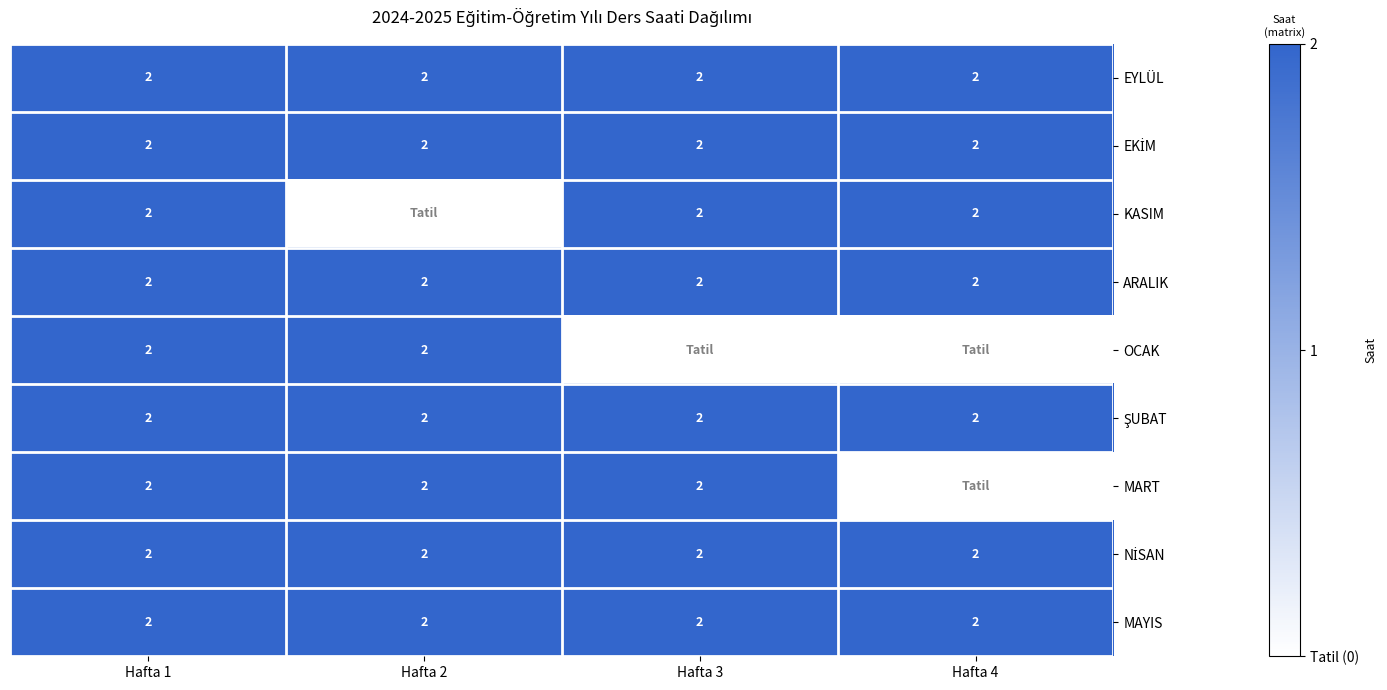

The KASIM series shows 1 at Hafta 1. True or false?

False